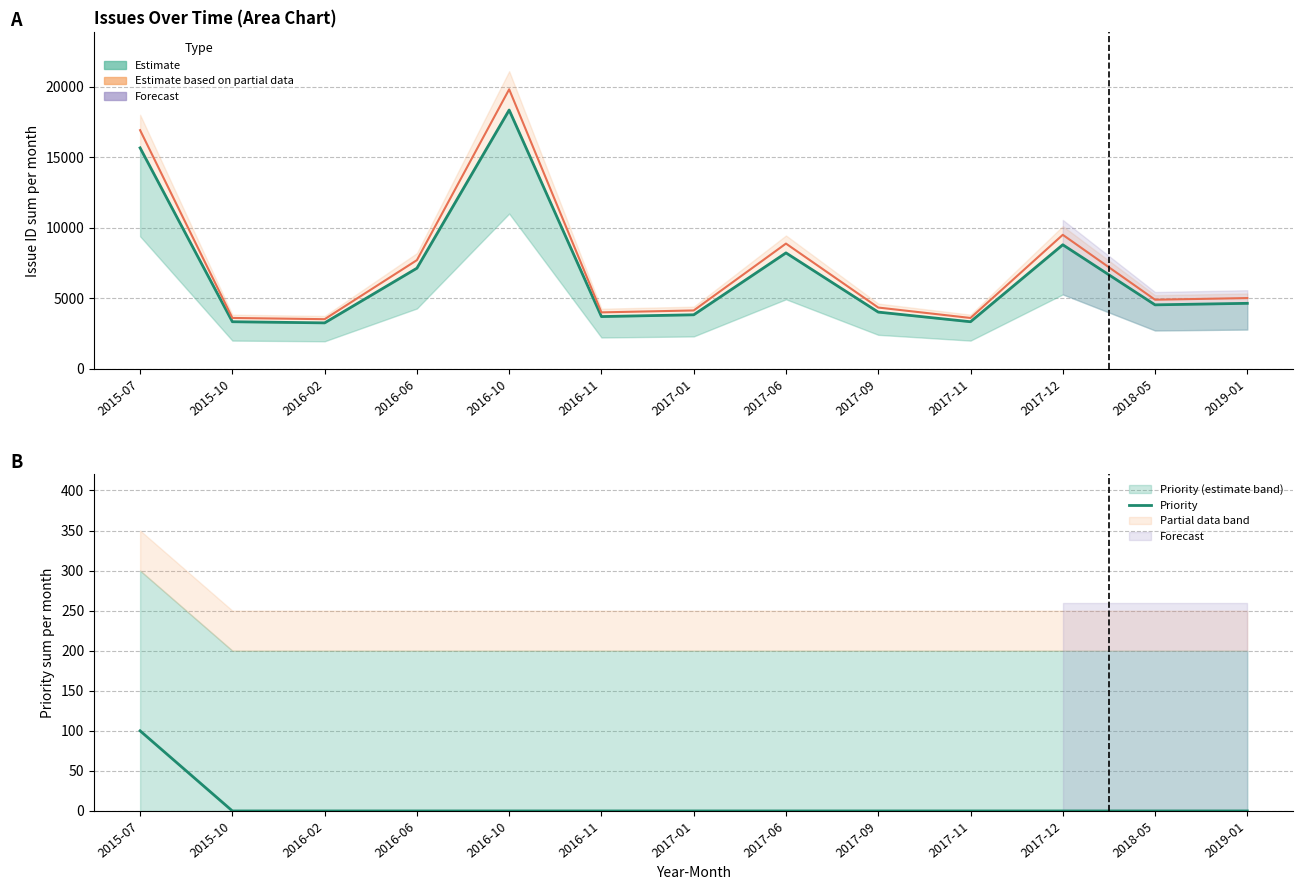

Does the chart have visible grid lines?

Yes